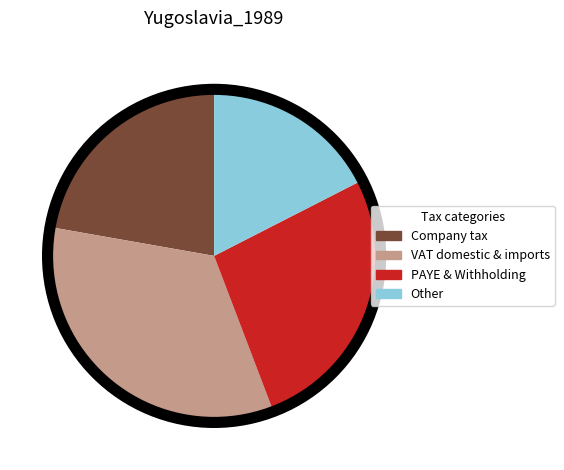

How many segments does this pie chart have?

4